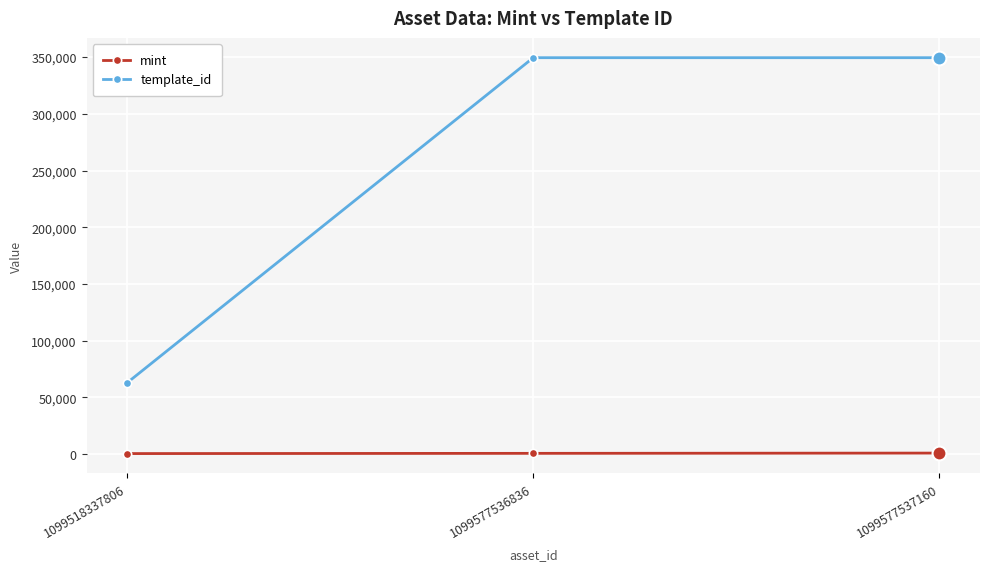

What is the value of the template_id point at the 3rd from the left?

349521